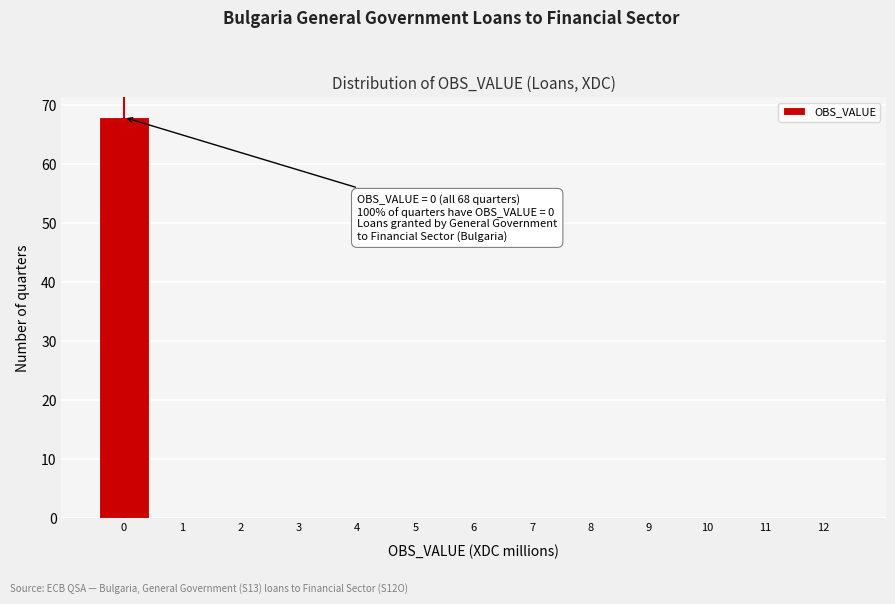

Which range on the x-axis has the tallest bar?

-0.5 to 0.5